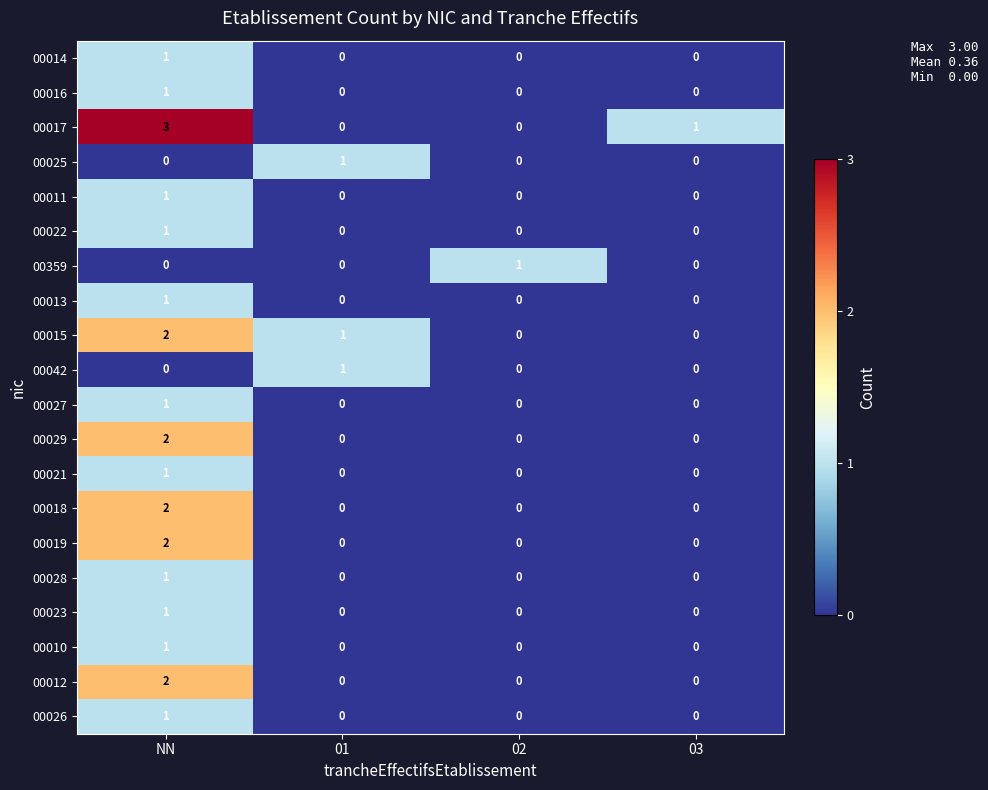

At how many categories does at least one series exceed 0?

4